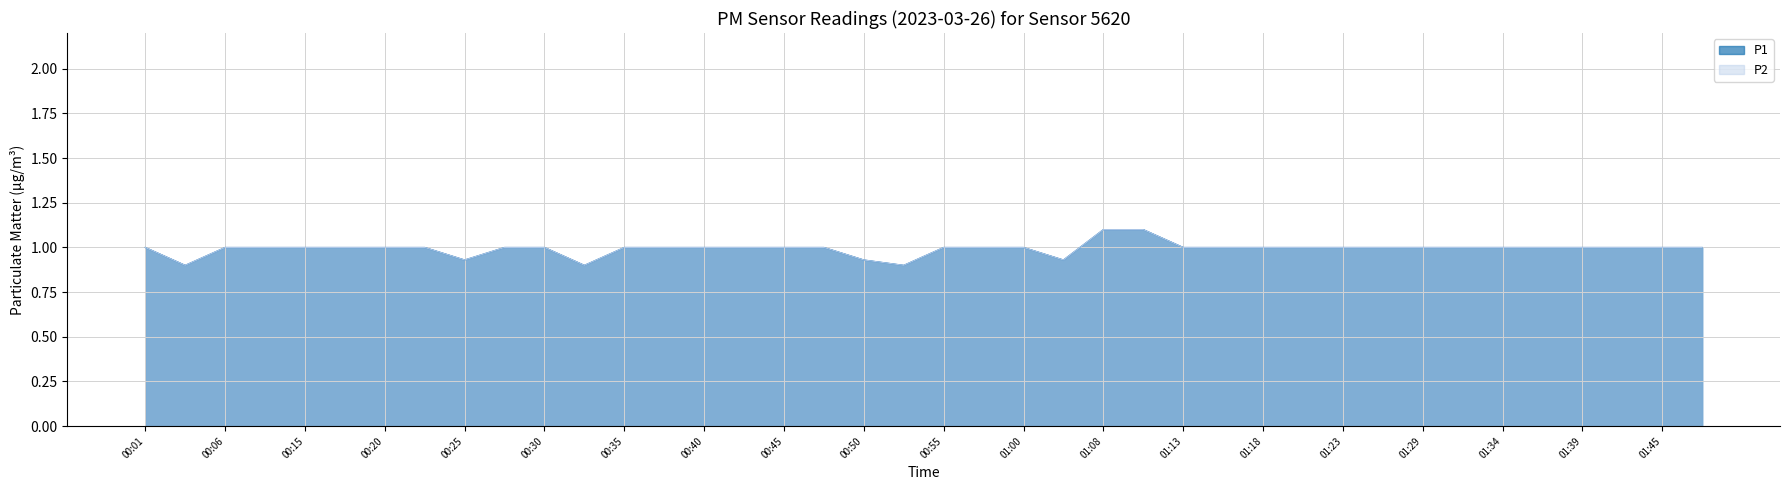

At which label is P2 closest to 1?

00:01